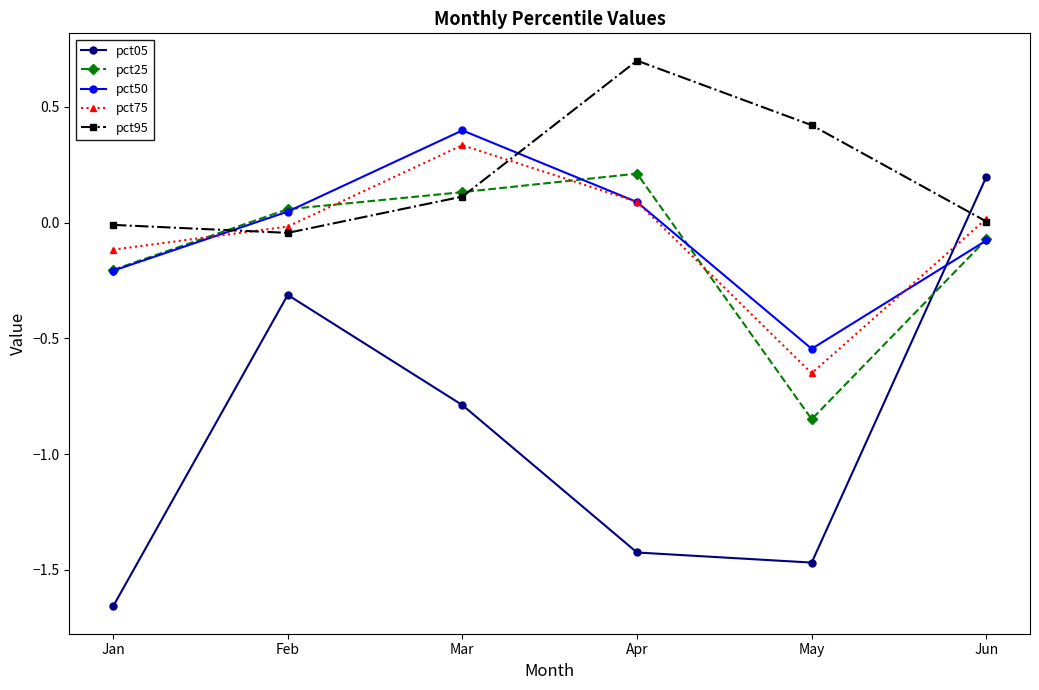

Which series changed the most between May and Jun?

pct05